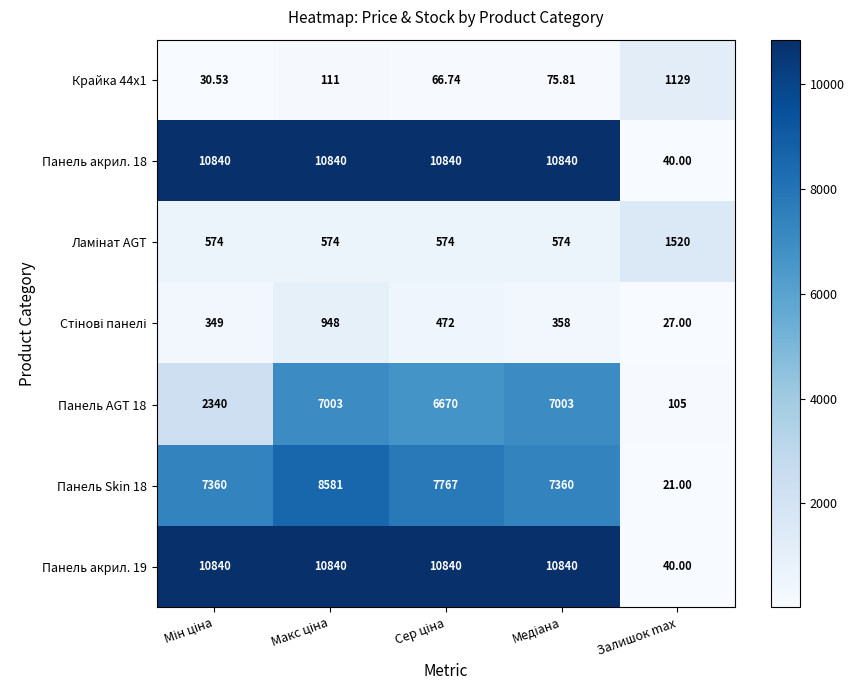

Count the number of data series in this chart.

7